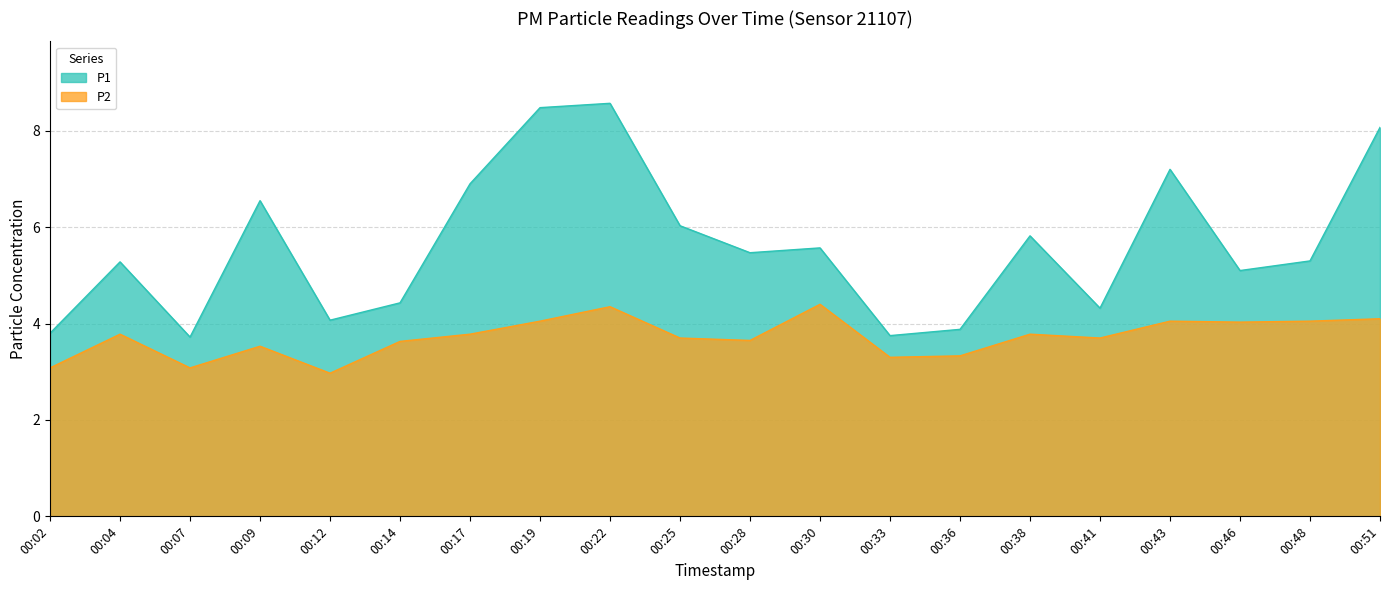

What are all the series names shown in the legend?

P1, P2